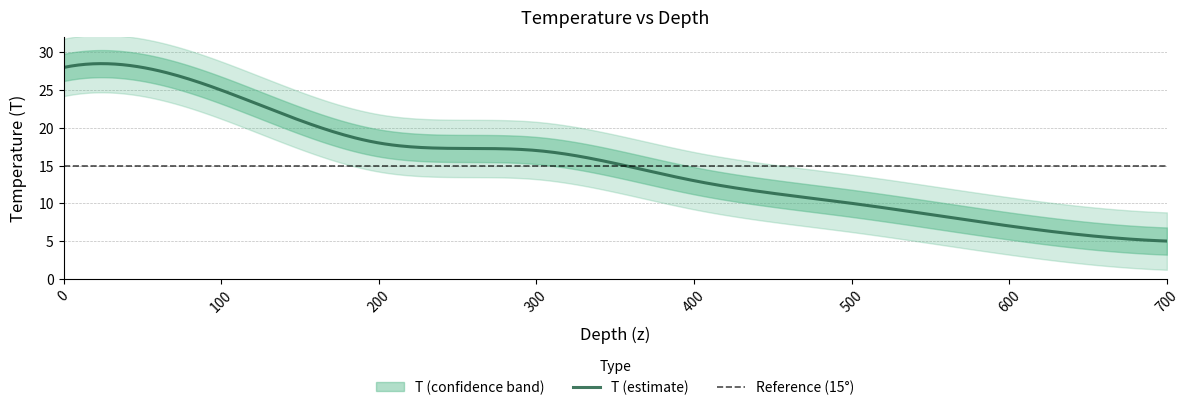

How many values are between 10 and 25?

5